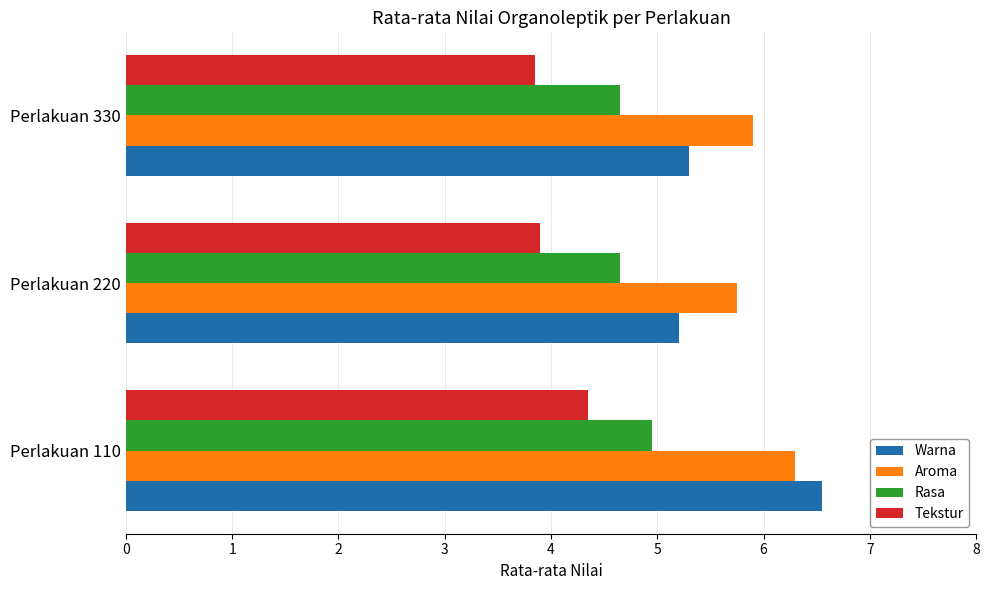

What is the minimum value shown in the chart?

3.9